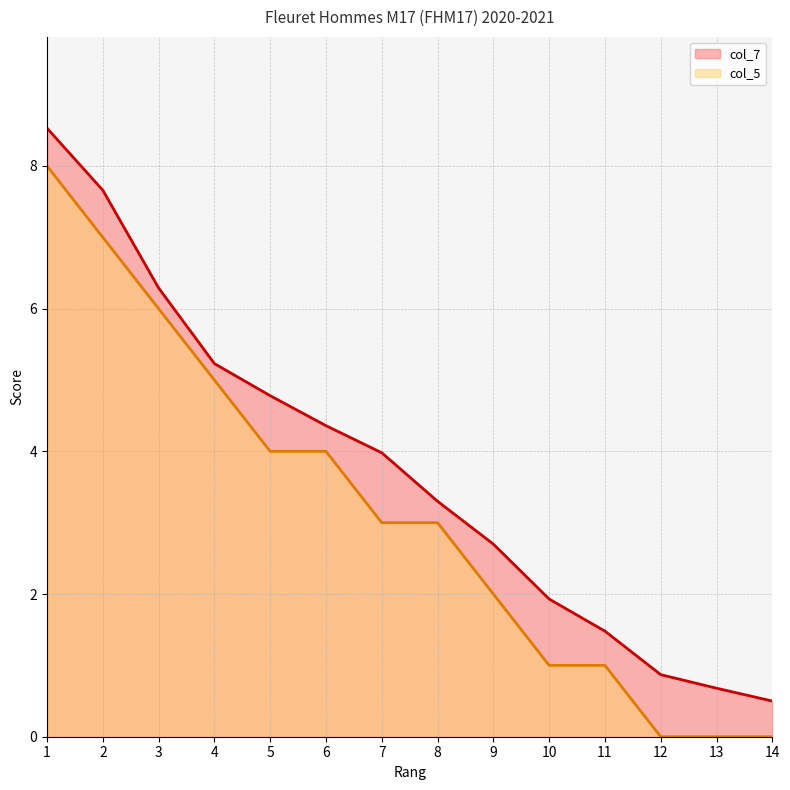

Rank the series by their maximum value, from highest to lowest.

col_7, col_5